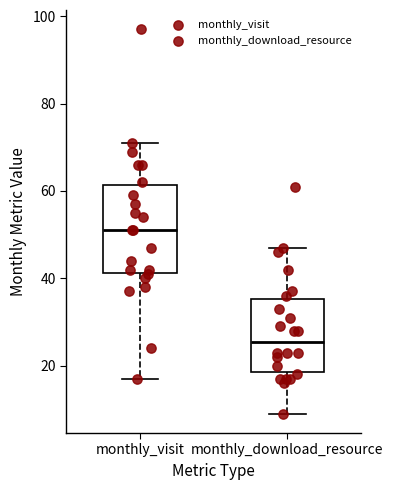

Which box has the highest median line?

monthly_visit